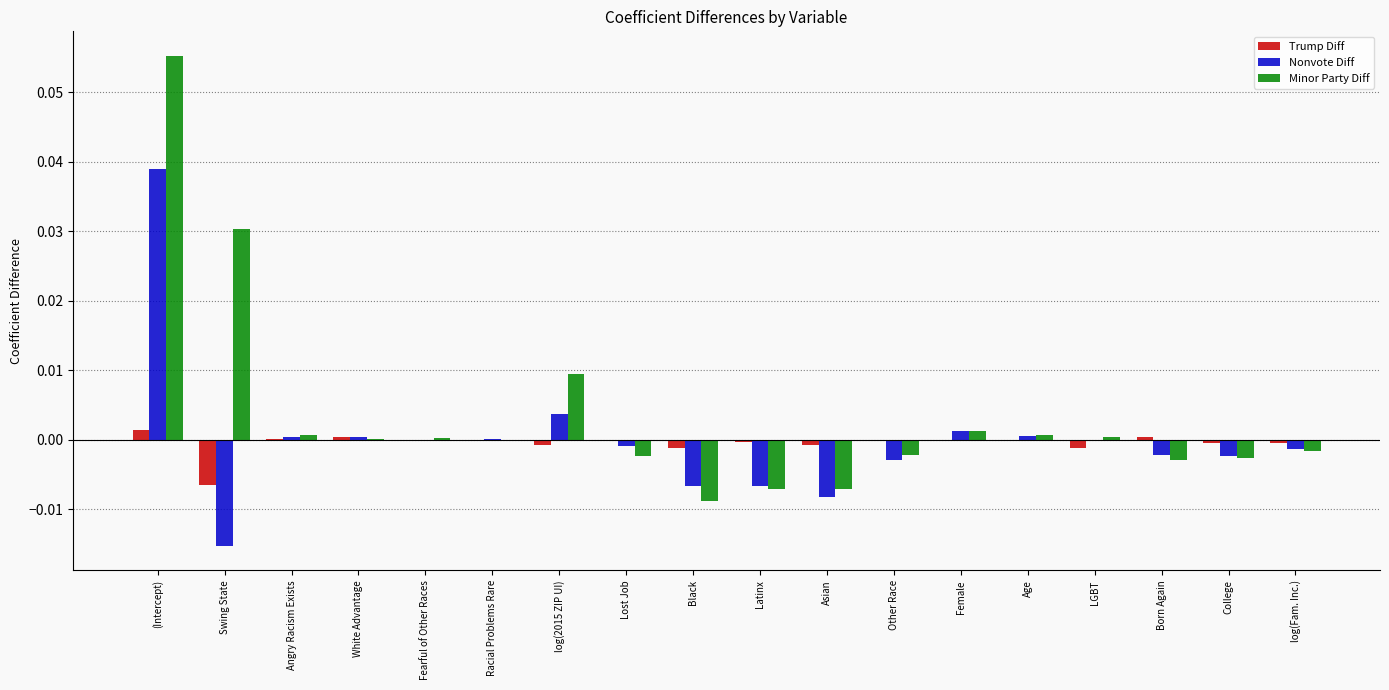

The value of Trump Diff at Lost Job is -0.0. True or false?

True